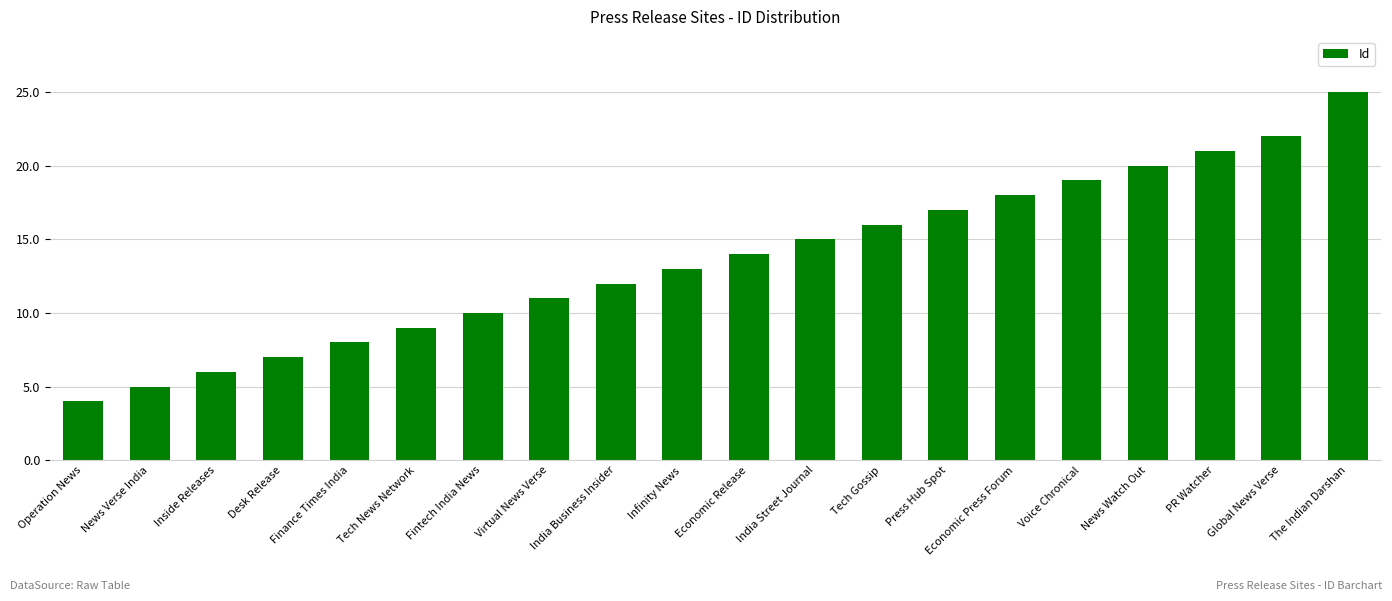

What is the greatest value displayed?

25